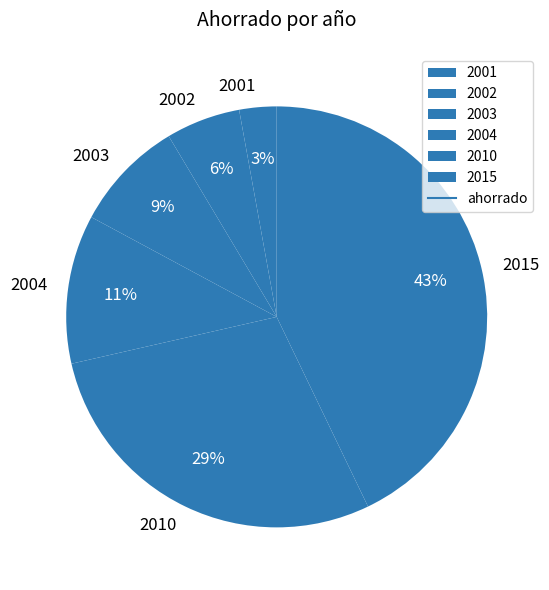

Count the number of slices in the pie.

6